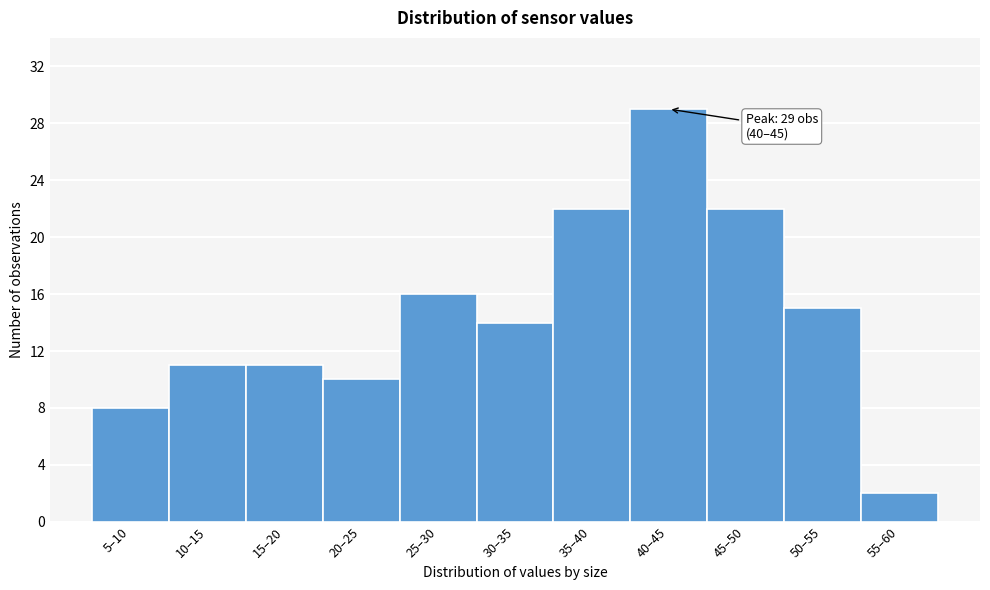

Reading right to left, list all the values displayed in this chart.

2	15	22	29	22	14	16	10	11	11	8